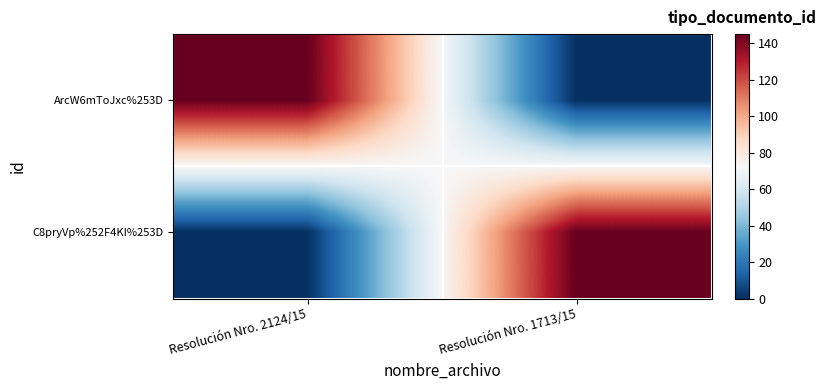

At how many categories does at least one series exceed 120?

2